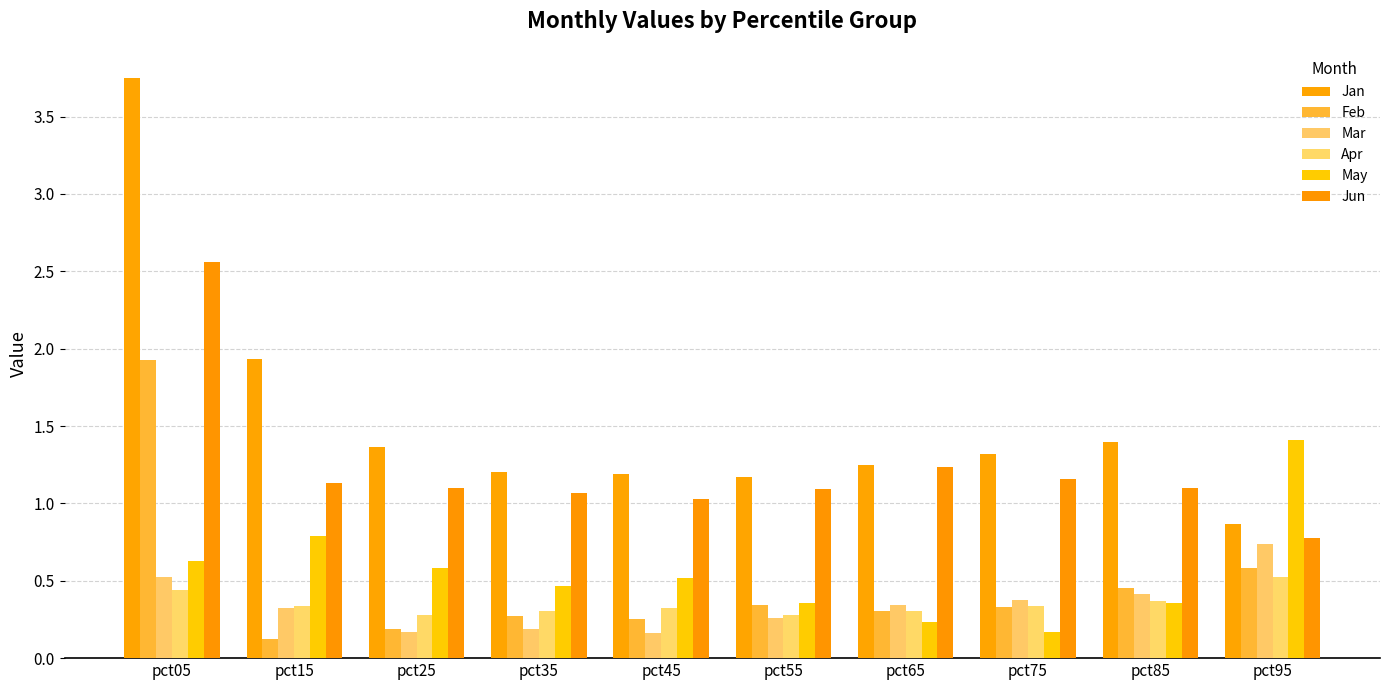

What are all the series names shown in the legend?

Jan, Feb, Mar, Apr, May, Jun